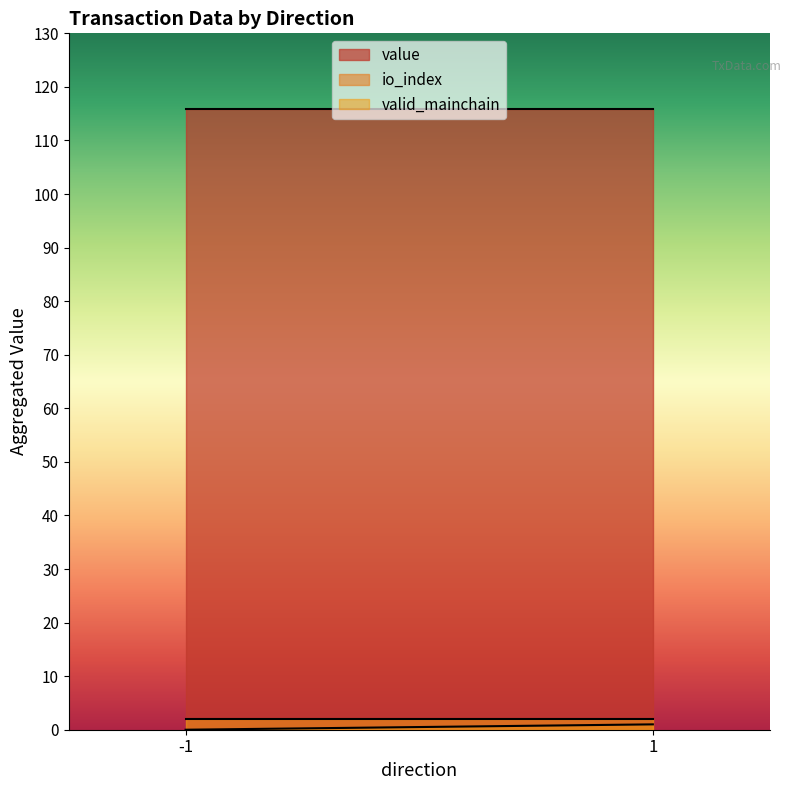

At which label does valid_mainchain reach its peak?

-1